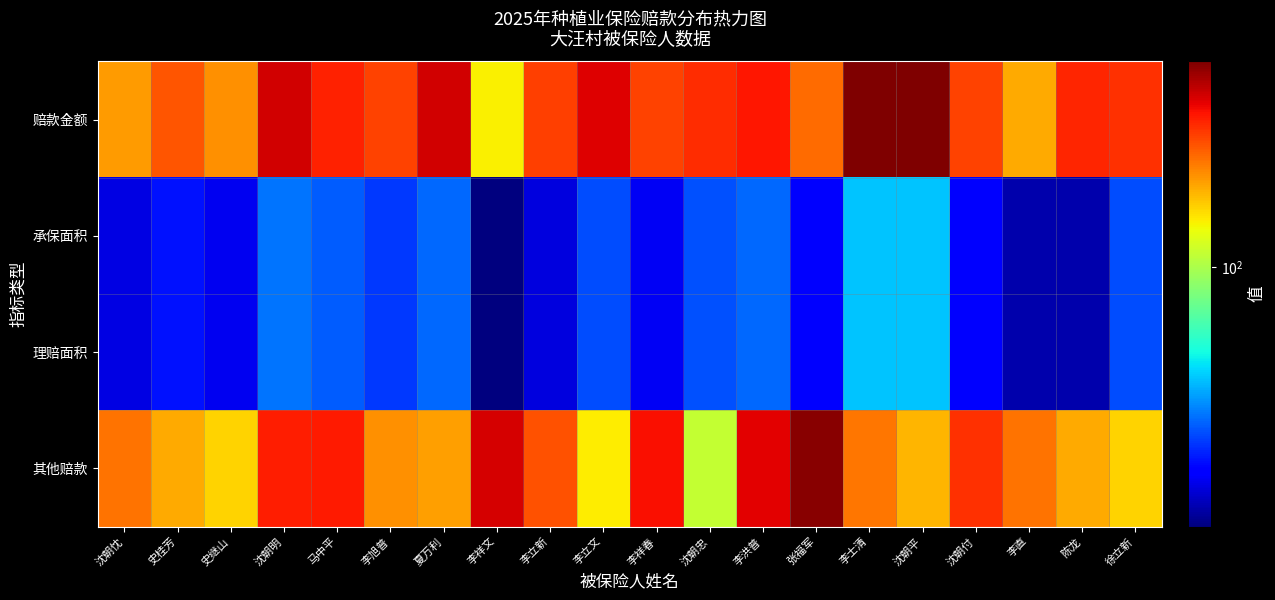

Which has a higher value, 史继山 or 李旭普?

李旭普